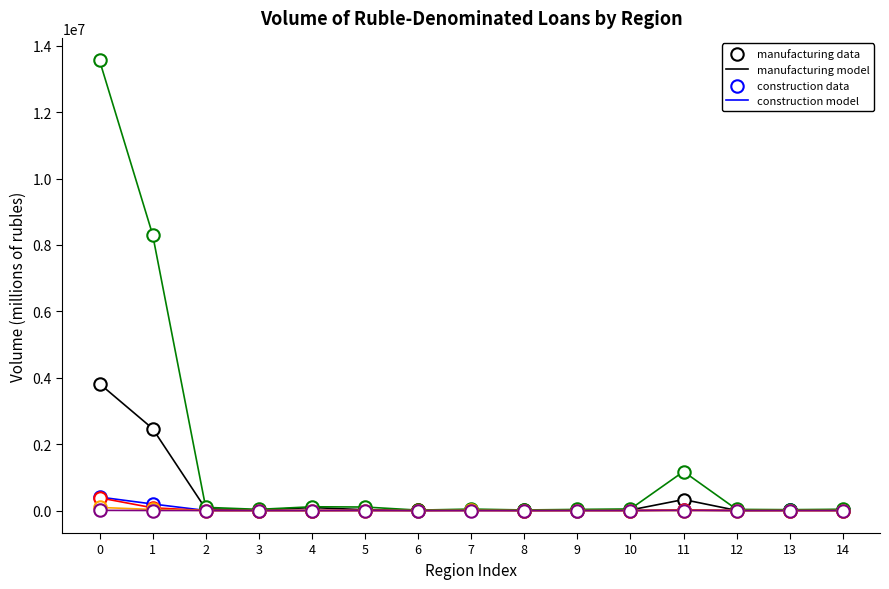

What is the maximum value shown in the chart?

13557632